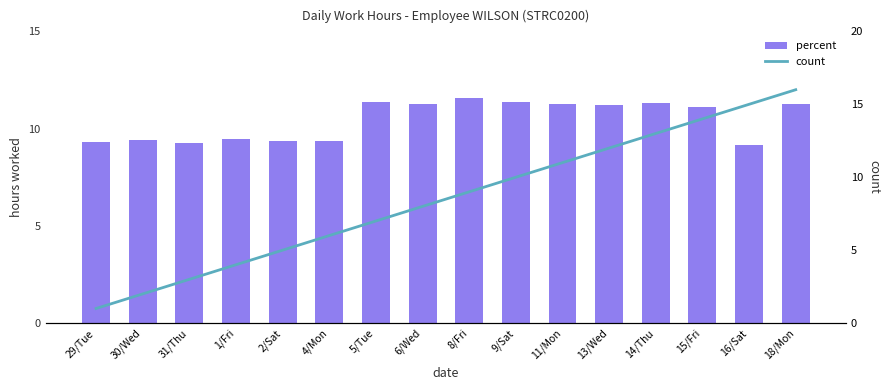

What are all the series names shown in the legend?

percent, count